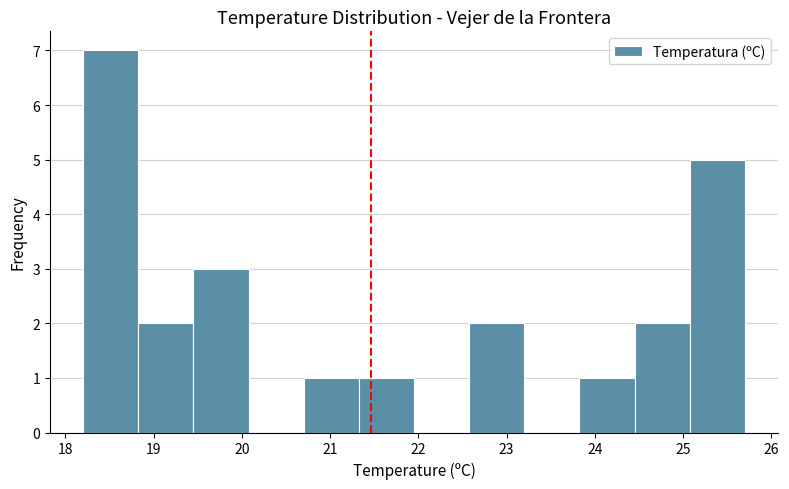

Reading left to right, list every bar in this chart as the range it spans on the x-axis followed by its height. Neither the bar edges nor the heights are printed on the chart, so give them approximately, as read against the axes.

18.2 to 18.8: 7
18.8 to 19.5: 2
19.5 to 20.1: 3
20.1 to 20.7: 0
20.7 to 21.3: 1
21.3 to 22.0: 1
22.0 to 22.6: 0
22.6 to 23.2: 2
23.2 to 23.8: 0
23.8 to 24.5: 1
24.5 to 25.1: 2
25.1 to 25.7: 5